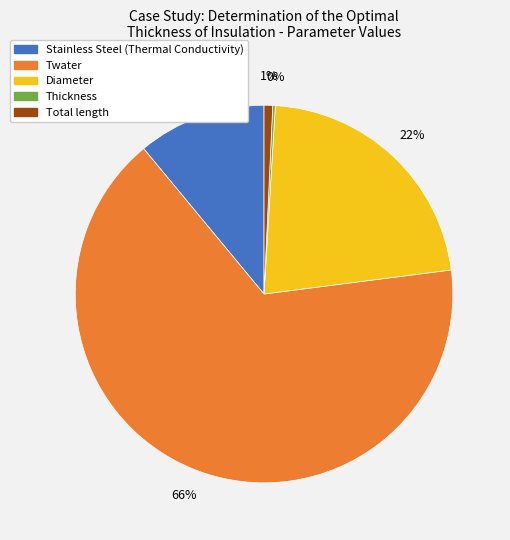

Which has a higher value, Total length or Stainless Steel (Thermal Conductivity)?

Stainless Steel (Thermal Conductivity)